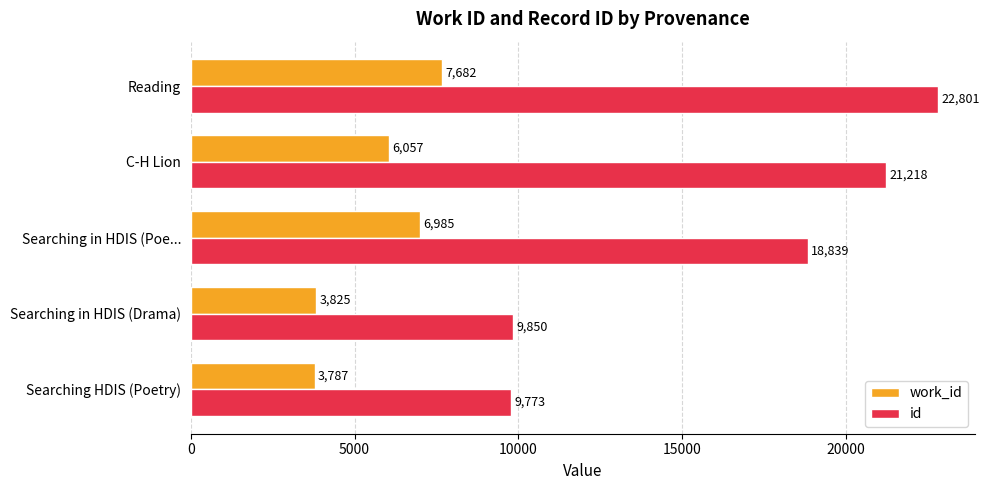

Which series changed the most between Searching HDIS (Poetry) and Searching in HDIS (Poe...?

id